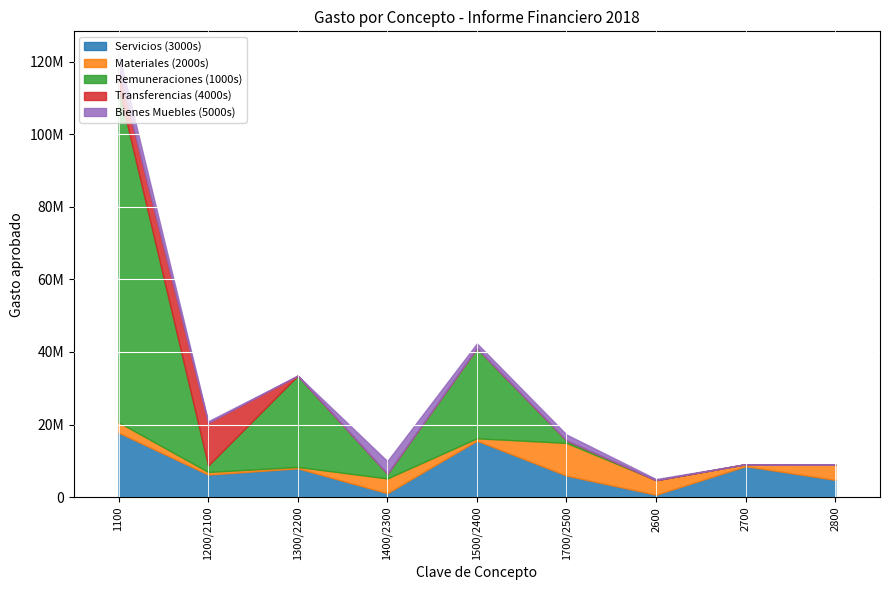

Reading left to right, extract all data points from this chart.

Servicios (3000s): 17740099	6201977	7926921	1054444	15534748	5918323	649239	8516813	4736423
Materiales (2000s): 2861502	716833	378768	4080443	655956	9012016	4023145	548880	4183944
Remuneraciones (1000s): 92141177	1759164	25158691	1317604	24867984	701280	0	0	0
Transferencias (4000s): 4951159	11773536	0	0	0	0	0	0	0
Bienes Muebles (5000s): 4514430	437862	0	3463266	1280922	1605020	290004	0	0